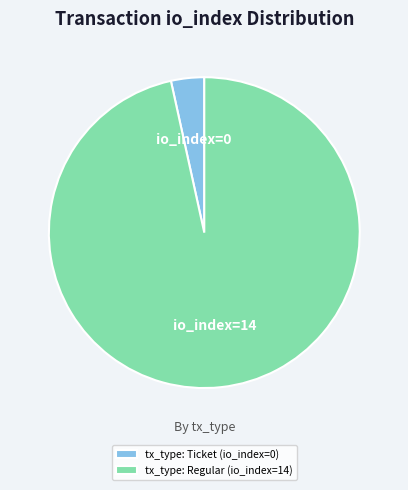

Combined, do tx_type: Regular (io_index=14) and tx_type: Ticket (io_index=0) account for over 50%?

Yes